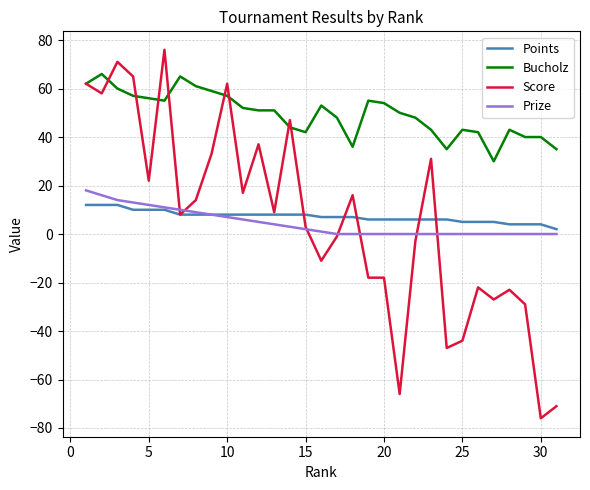

Which series has the largest range (max minus min)?

Score